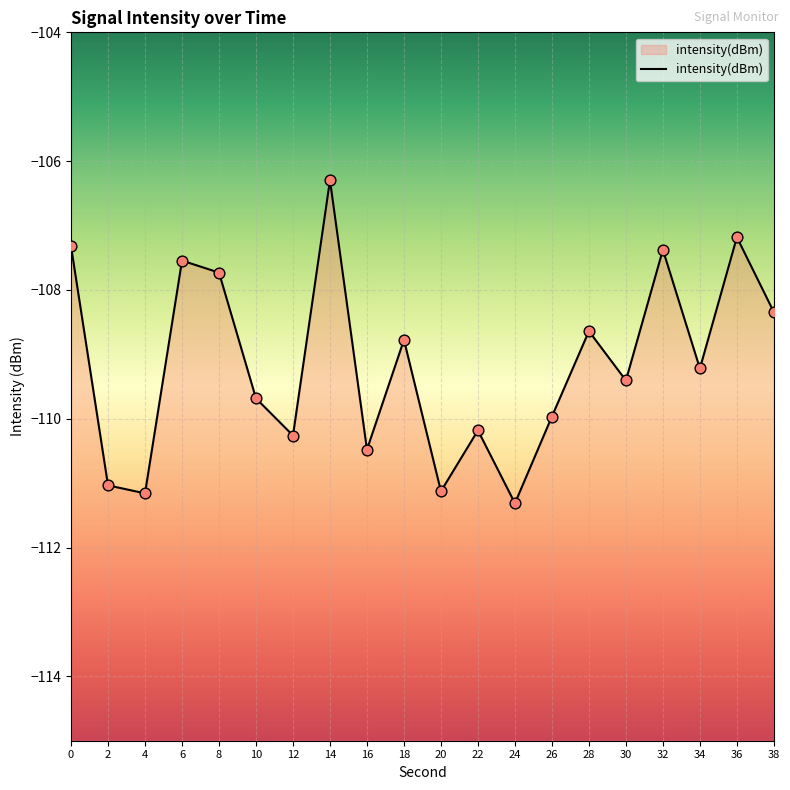

Which has a higher value, 38 or 30?

38